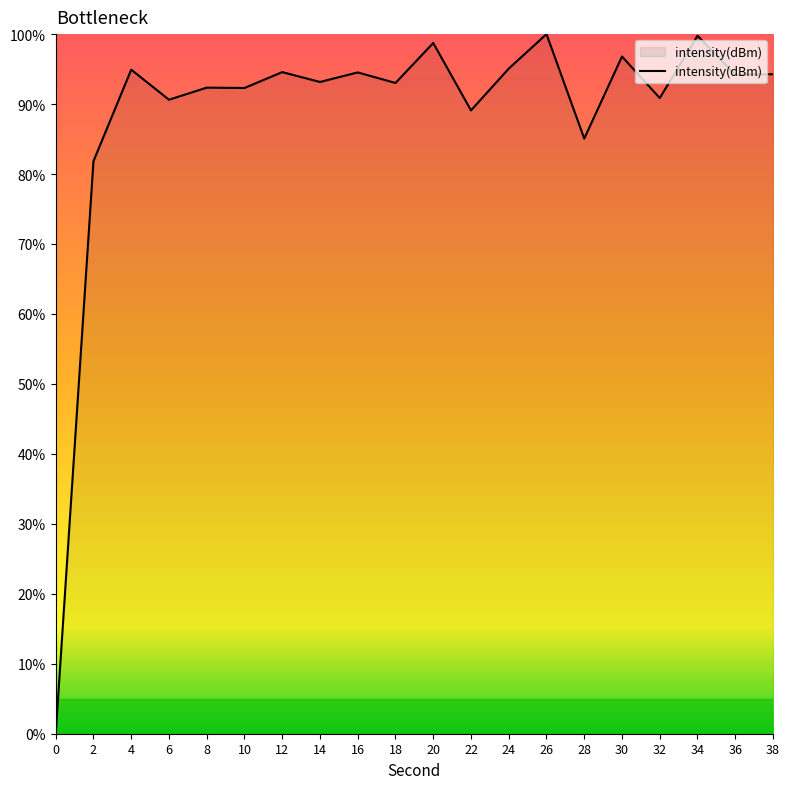

Does the chart display data point markers on the line(s)?

No